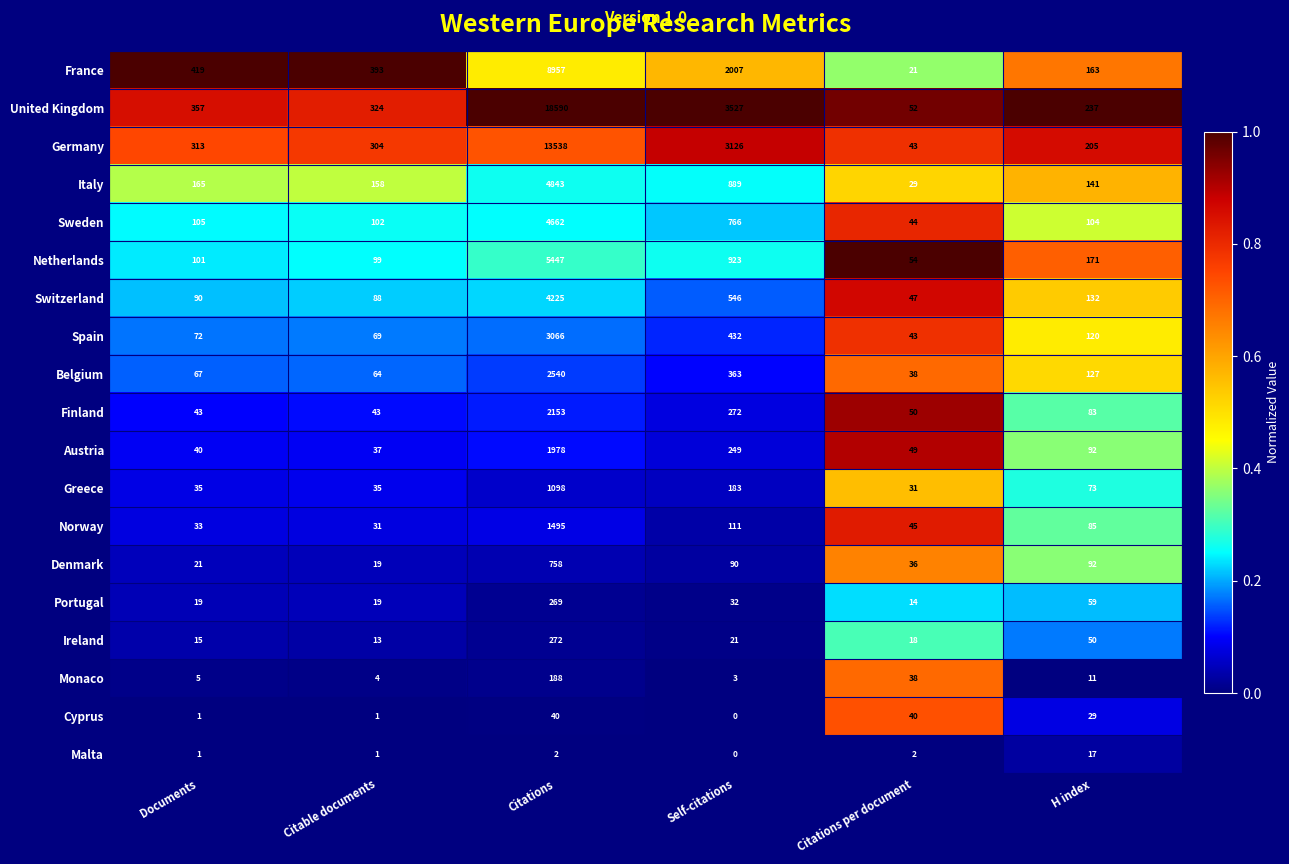

What is the difference between the Greece values at Documents and Citations?

1063